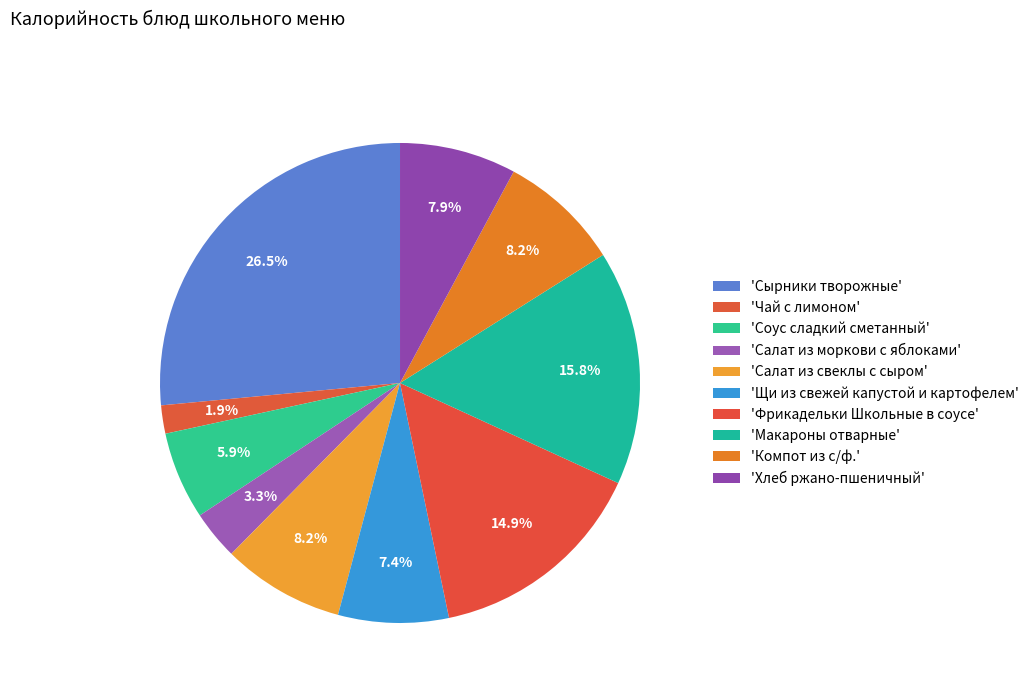

How many slices are in this pie chart?

10